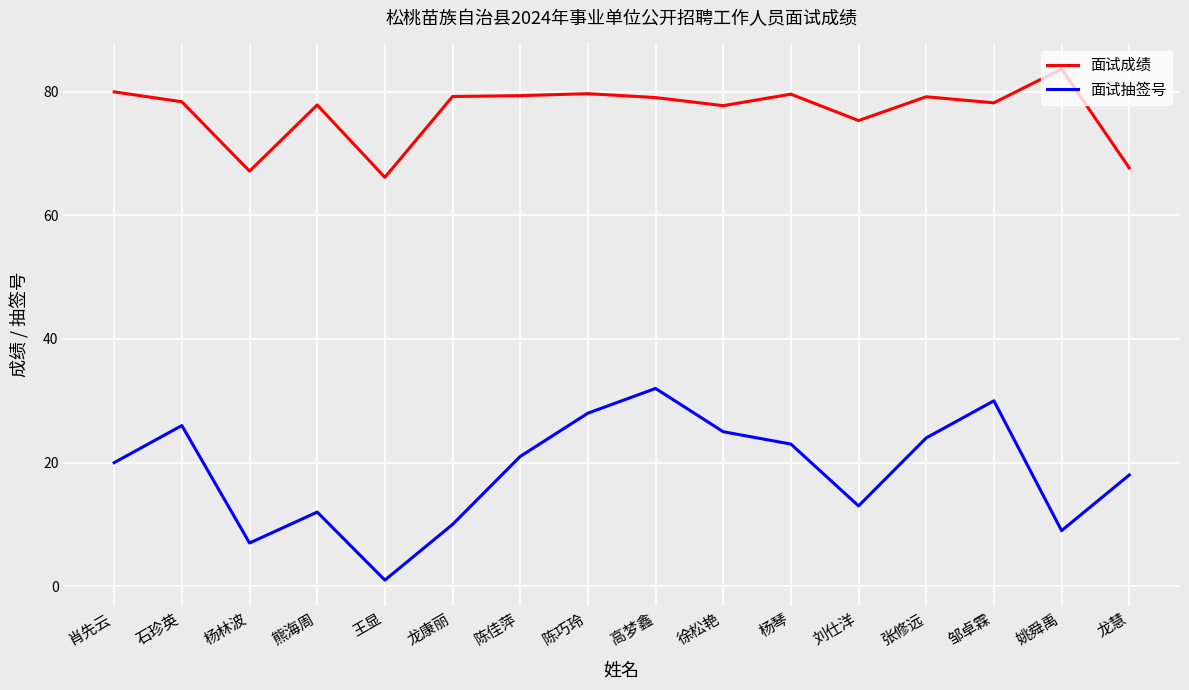

Which series has the largest total across all categories?

面试成绩